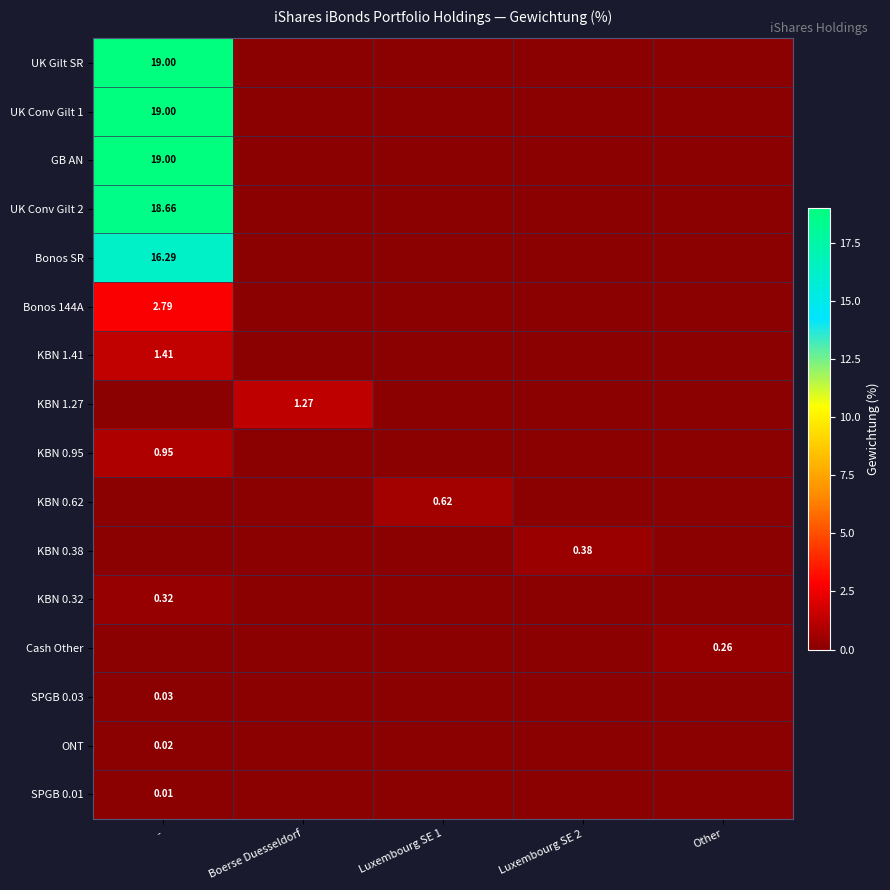

How many values in SPGB 0.01 are above zero?

1